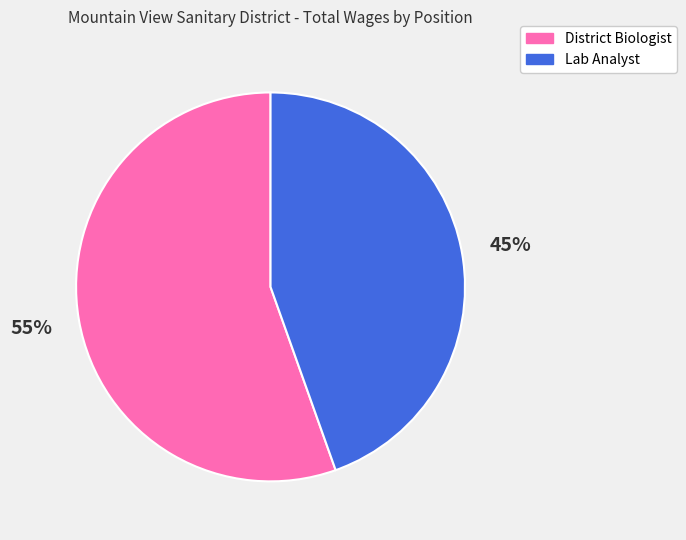

Which has a higher value, Lab Analyst or District Biologist?

District Biologist